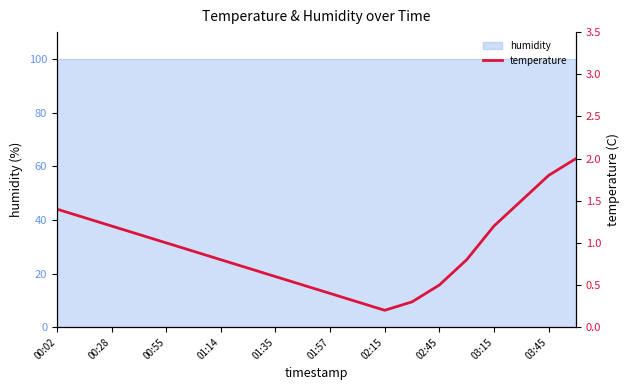

True or false: there are more than 1 points higher than both neighbors.

False